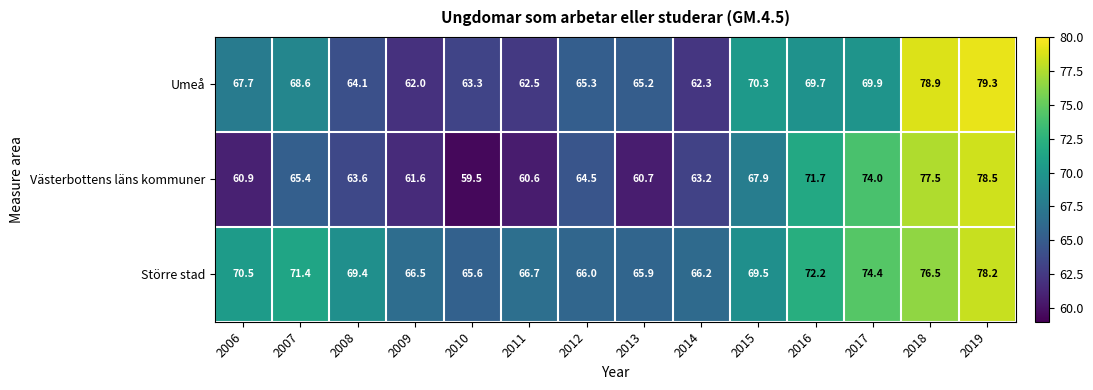

At which category does the chart reach its minimum across all series?

2010